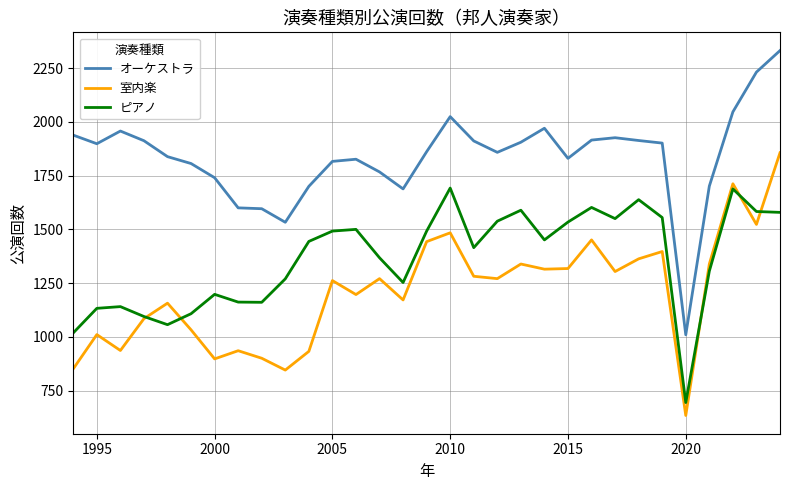

What is the minimum value shown in the chart?

635